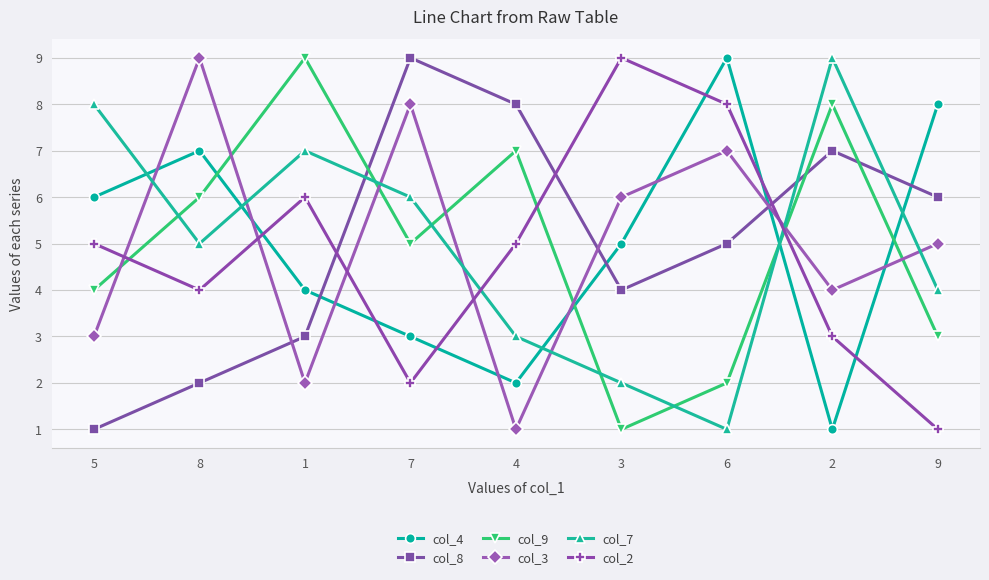

At which category does col_8 reach its first local valley?

3